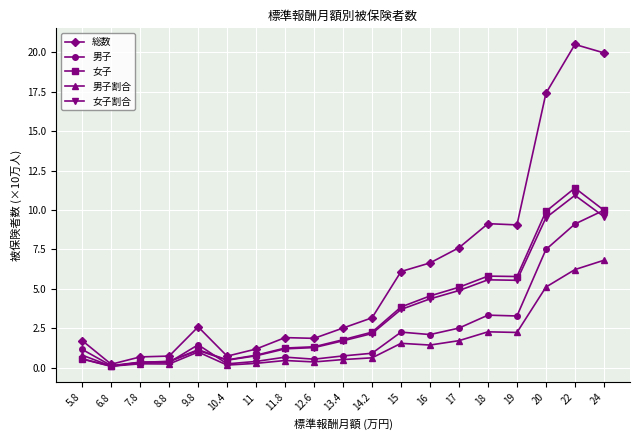

What position from the left is 22?

18